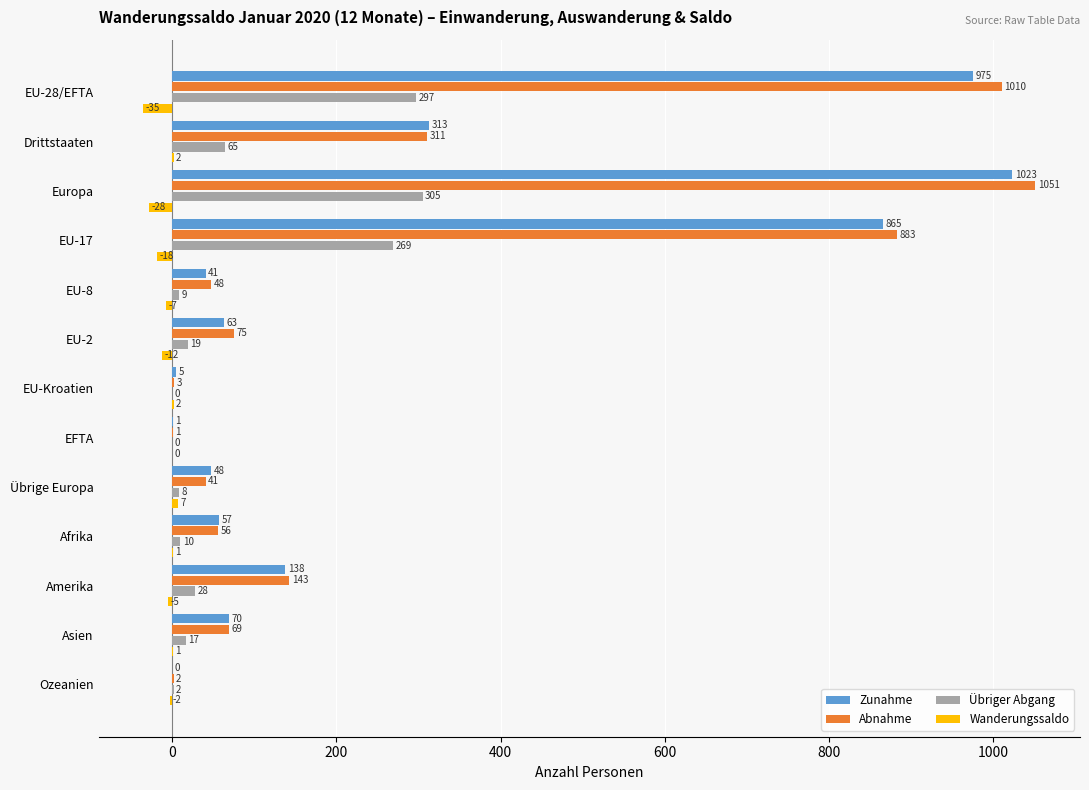

What is the maximum value for Wanderungssaldo?

7